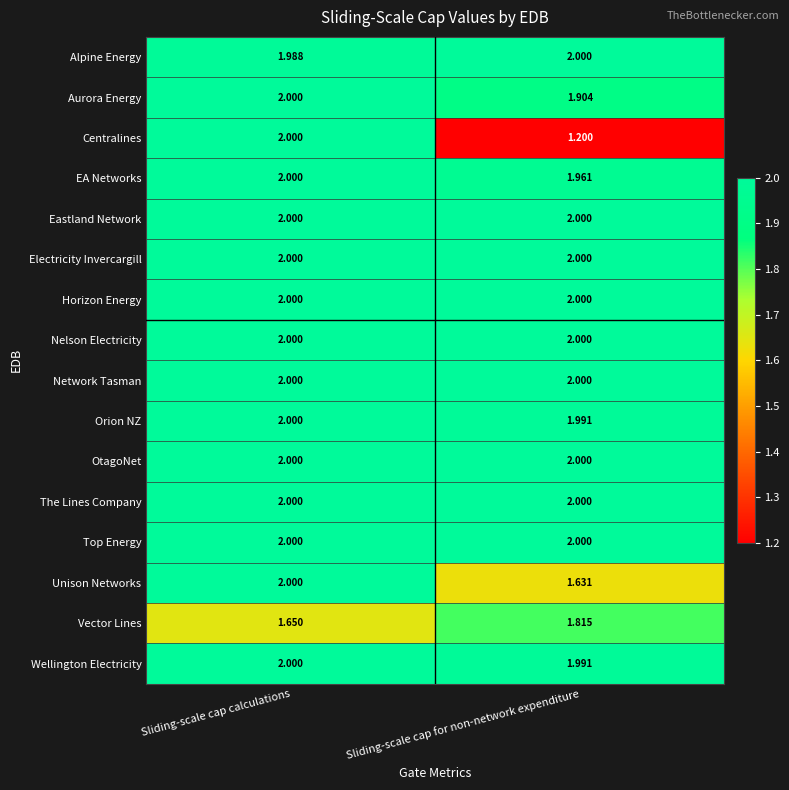

At which category does the chart reach its minimum across all series?

Sliding-scale cap for non-network expenditure